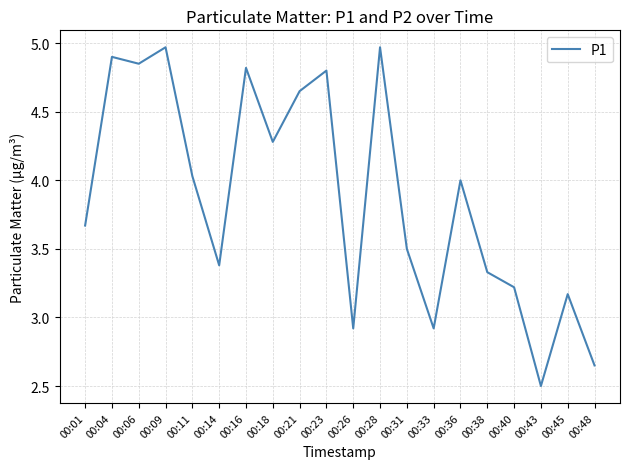

What is the difference between the maximum and minimum values?

2.5